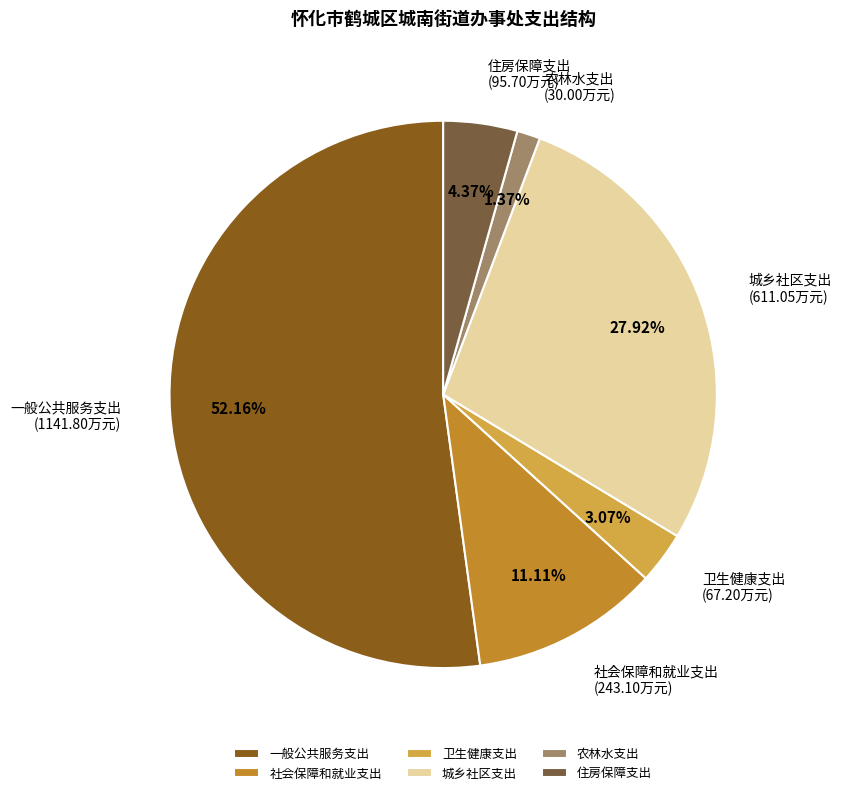

Is the sum of 住房保障支出 and 卫生健康支出 greater than half?

No